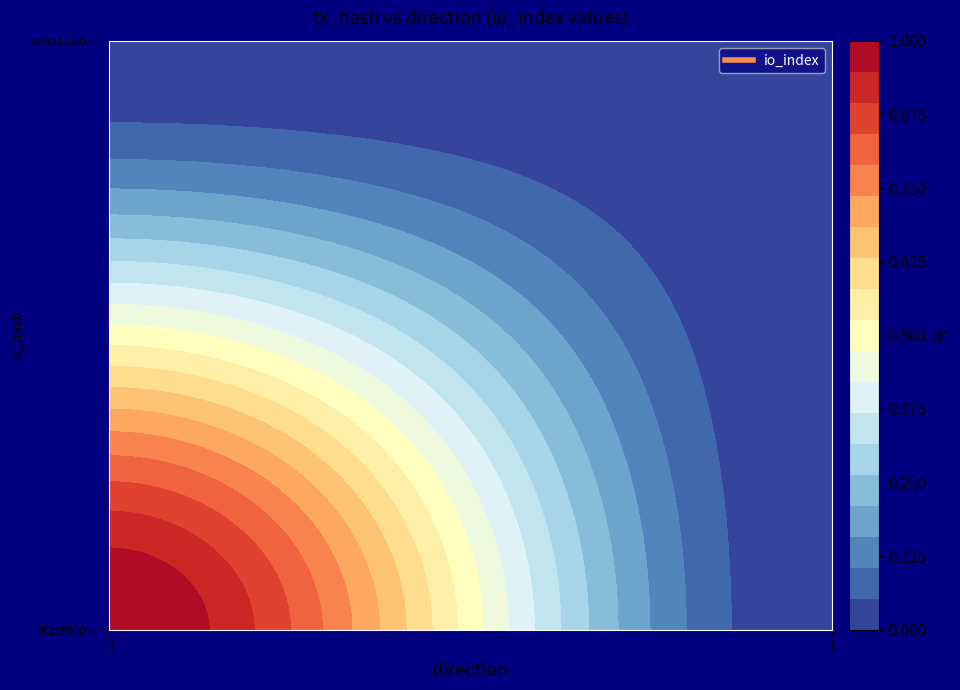

The 5f2af9000254ef4f4b9767951bc19cf5f21d73c series shows 1 at -1. True or false?

False